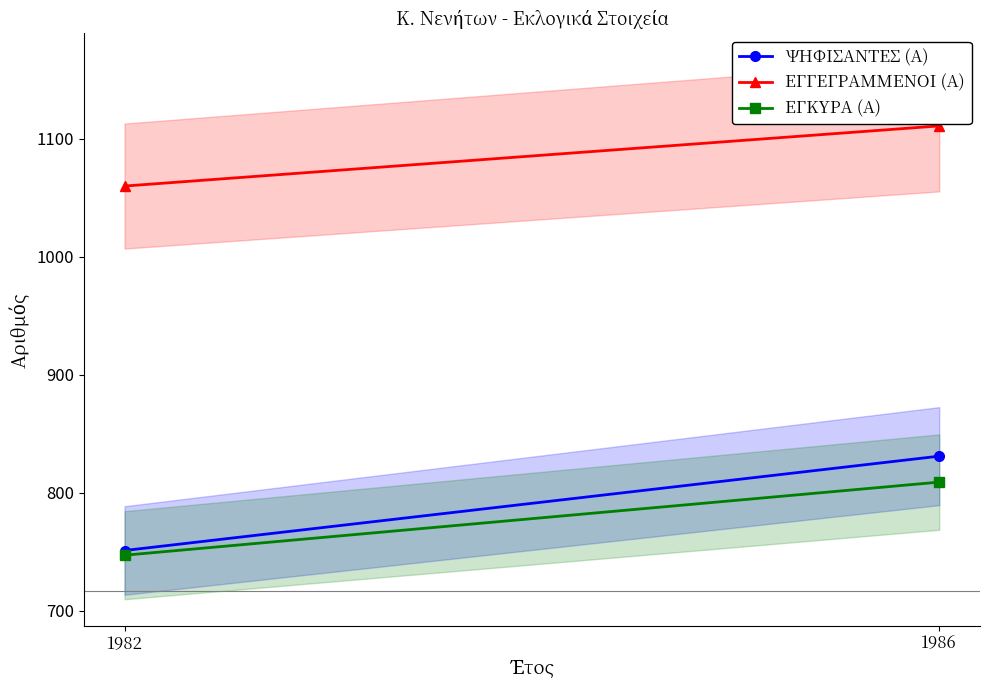

Reading right to left, list all the values displayed in this chart.

ΨΗΦΙΣΑΝΤΕΣ (Α): 831	751
ΕΓΓΕΓΡΑΜΜΕΝΟΙ (Α): 1111	1060
ΕΓΚΥΡΑ (Α): 809	747